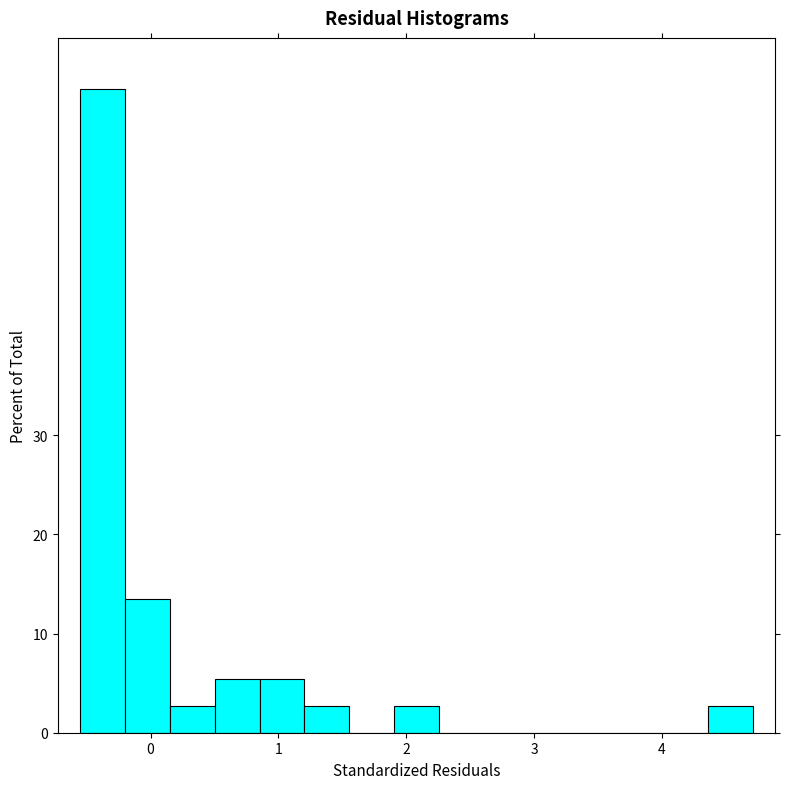

Around what value on the x-axis is the tallest bar? Give the approximate position of its centre, as read against the axis.

-0.4